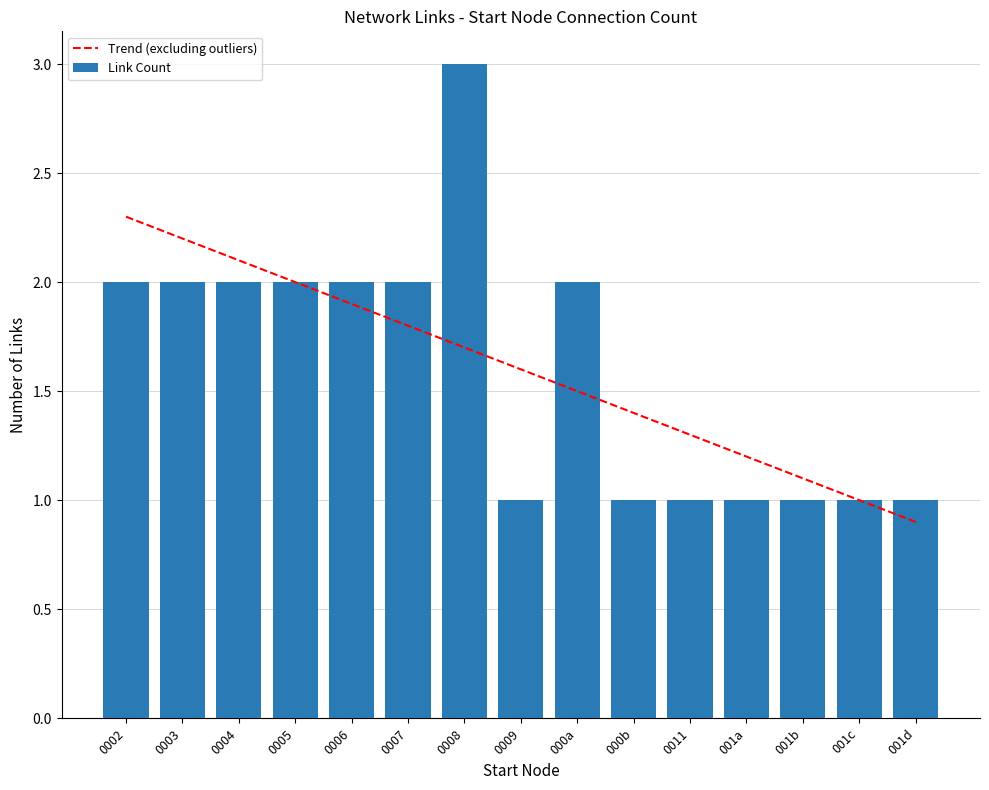

What is the sum of all Link Count values?

24